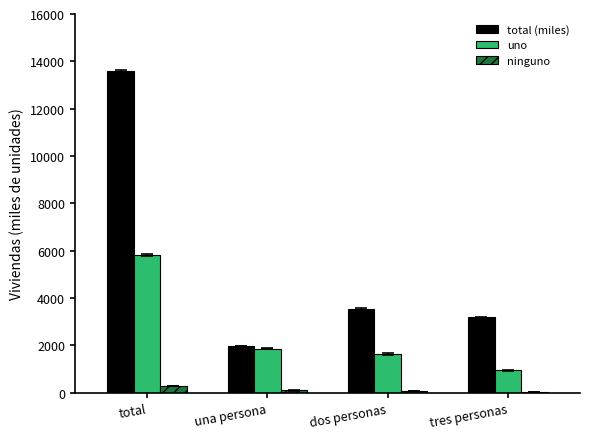

What is the difference between the uno values at tres personas and dos personas?

695.8